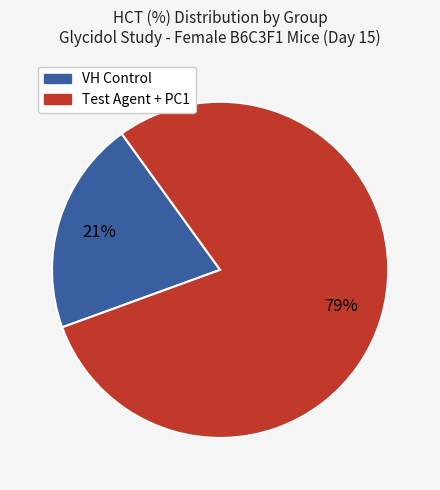

To the nearest percent, what is the average slice percentage?

50%